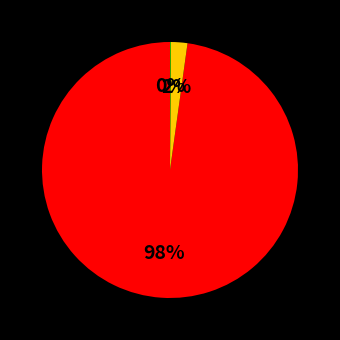

Is there a majority slice in this chart?

Yes